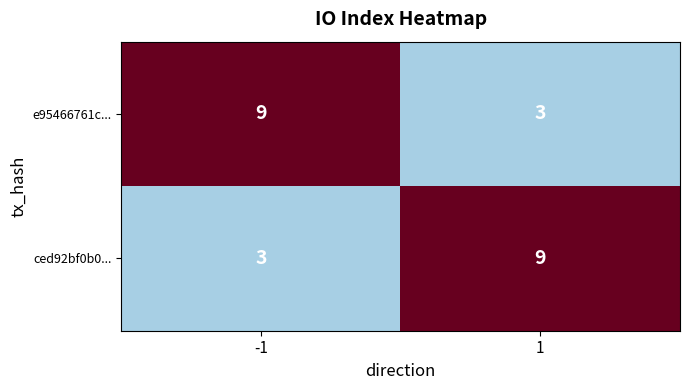

How many data points does each series have?

2